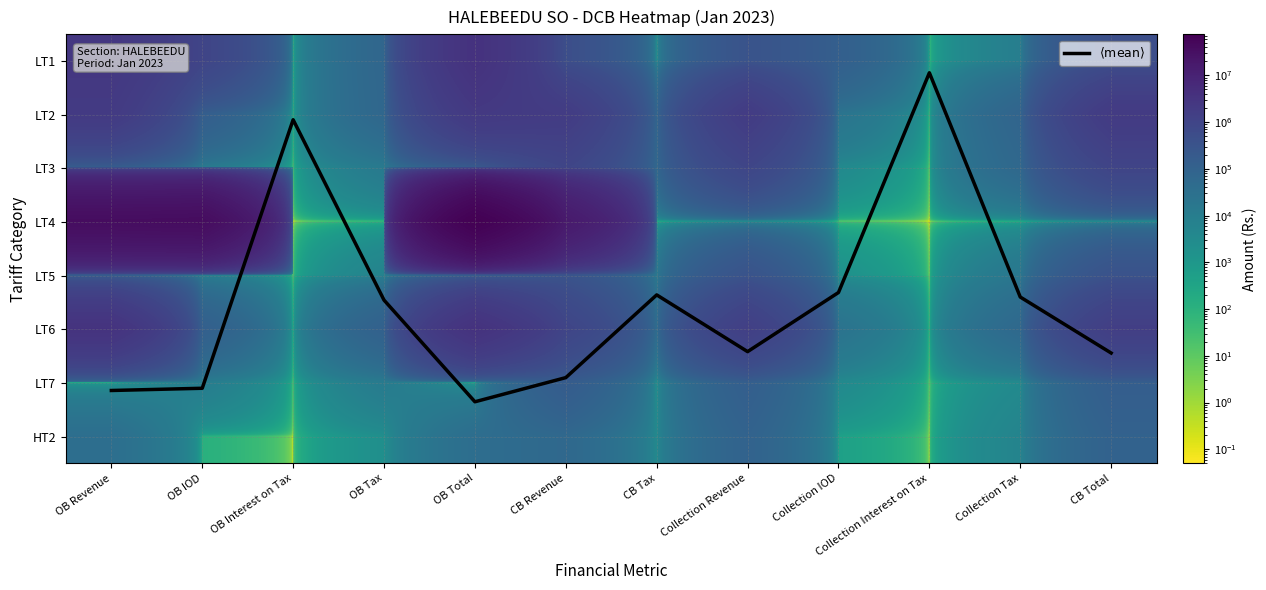

True or false: $\langle \mathrm{mean} \rangle$ has a value of 4.4 at Collection Tax.

True